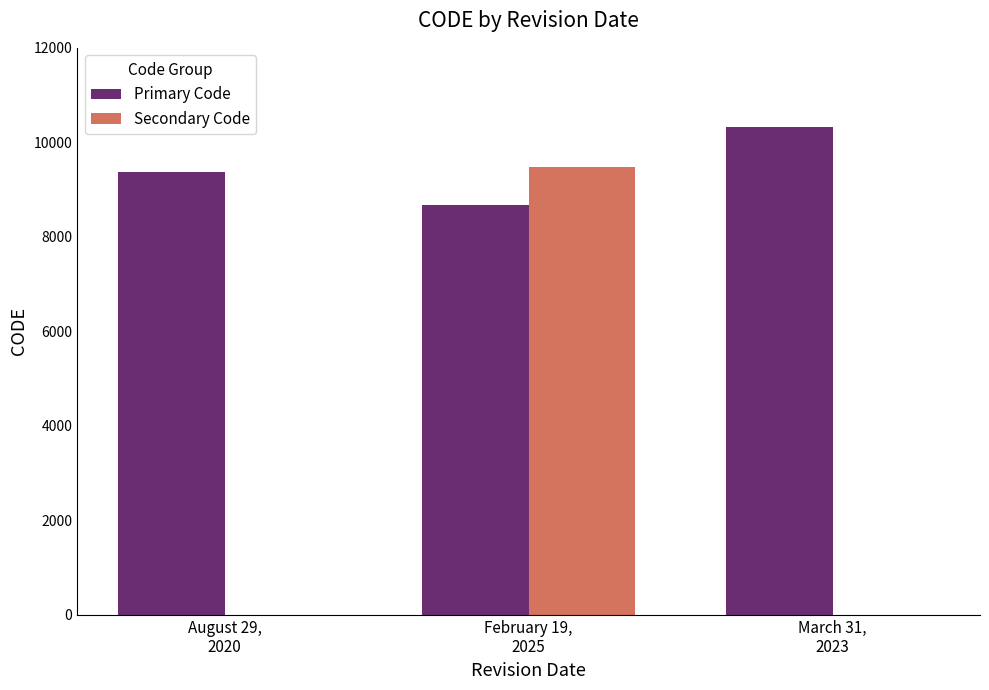

Which series has the largest total across all categories?

Primary Code